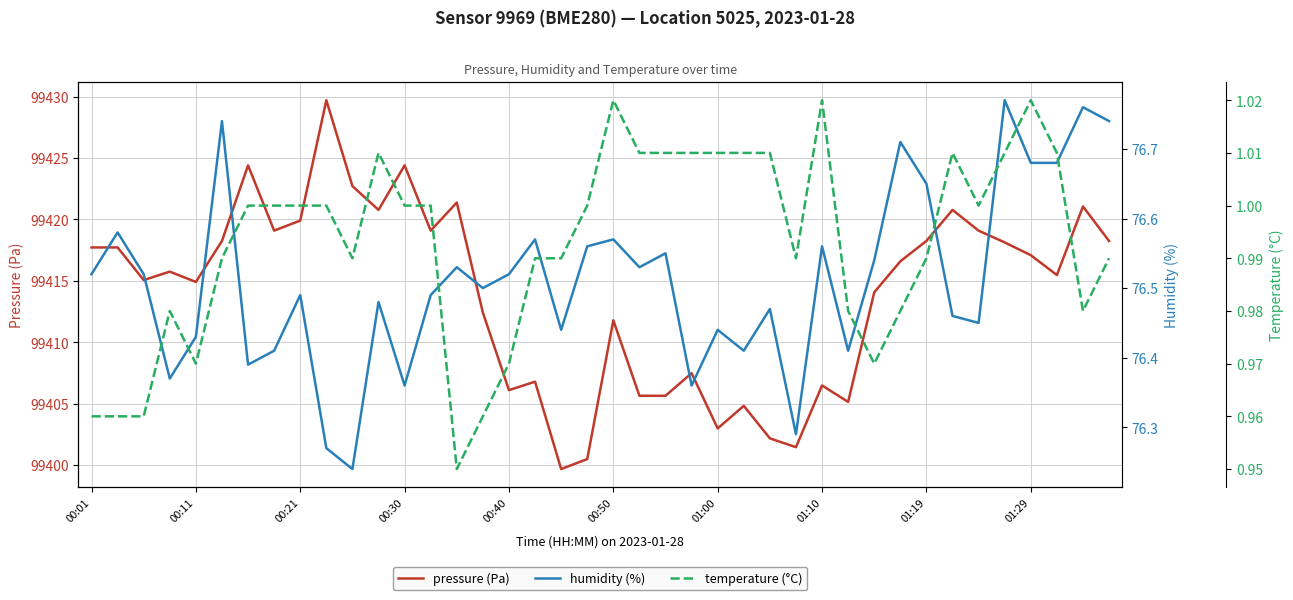

What is the minimum value for pressure (Pa)?

99399.7